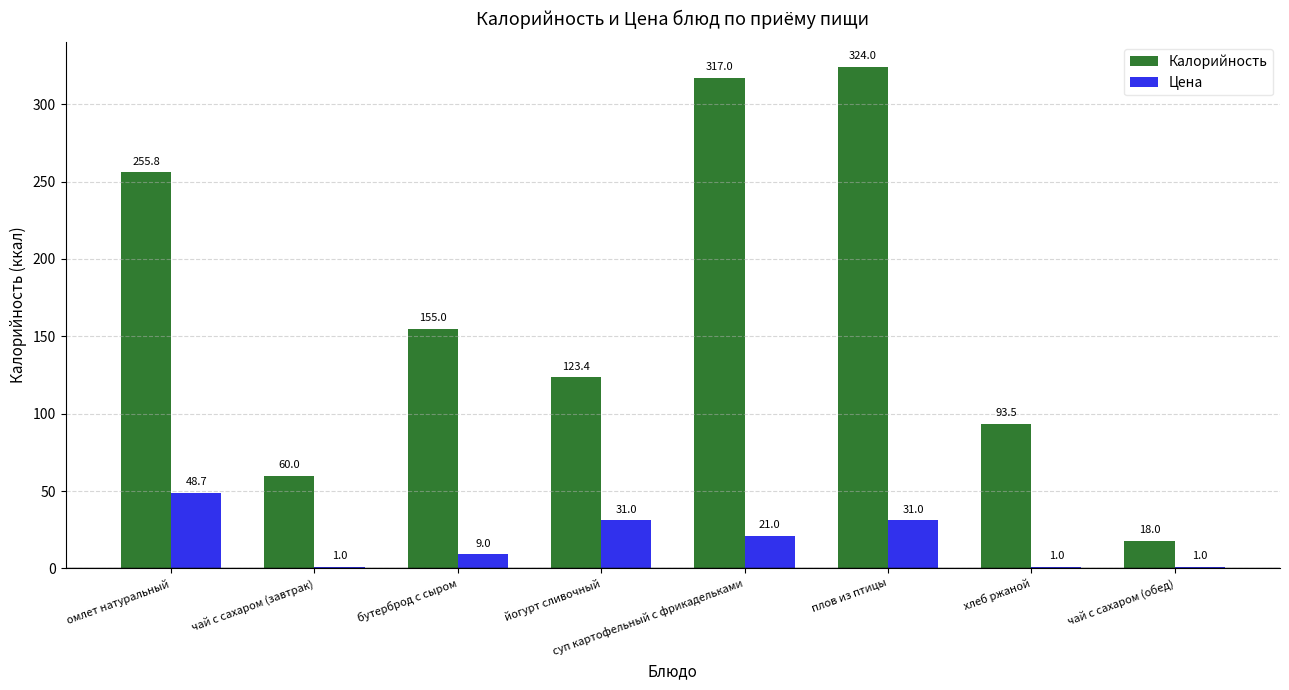

Reading left to right, extract all data points from this chart.

Калорийность: 255.8	60.0	155.0	123.4	317.0	324.0	93.5	18.0
Цена: 48.7	1.0	9.0	31.0	21.0	31.0	1.0	1.0